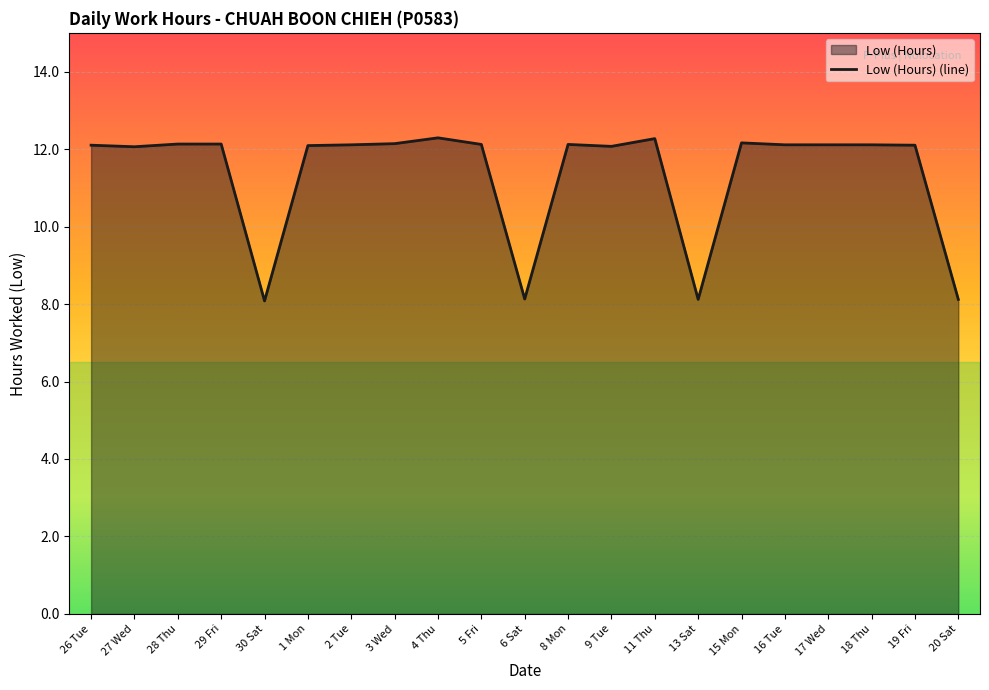

What is the difference between the maximum and second lowest values?

4.2